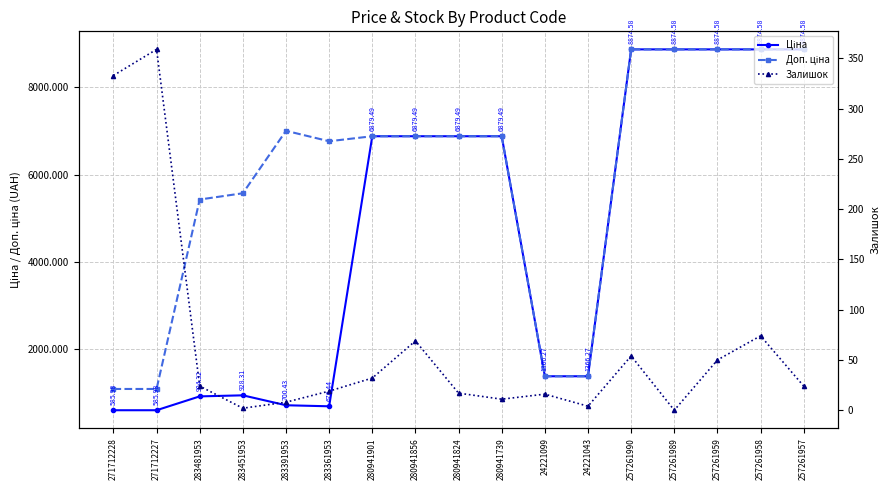

Does the chart display data point markers on the line(s)?

Yes